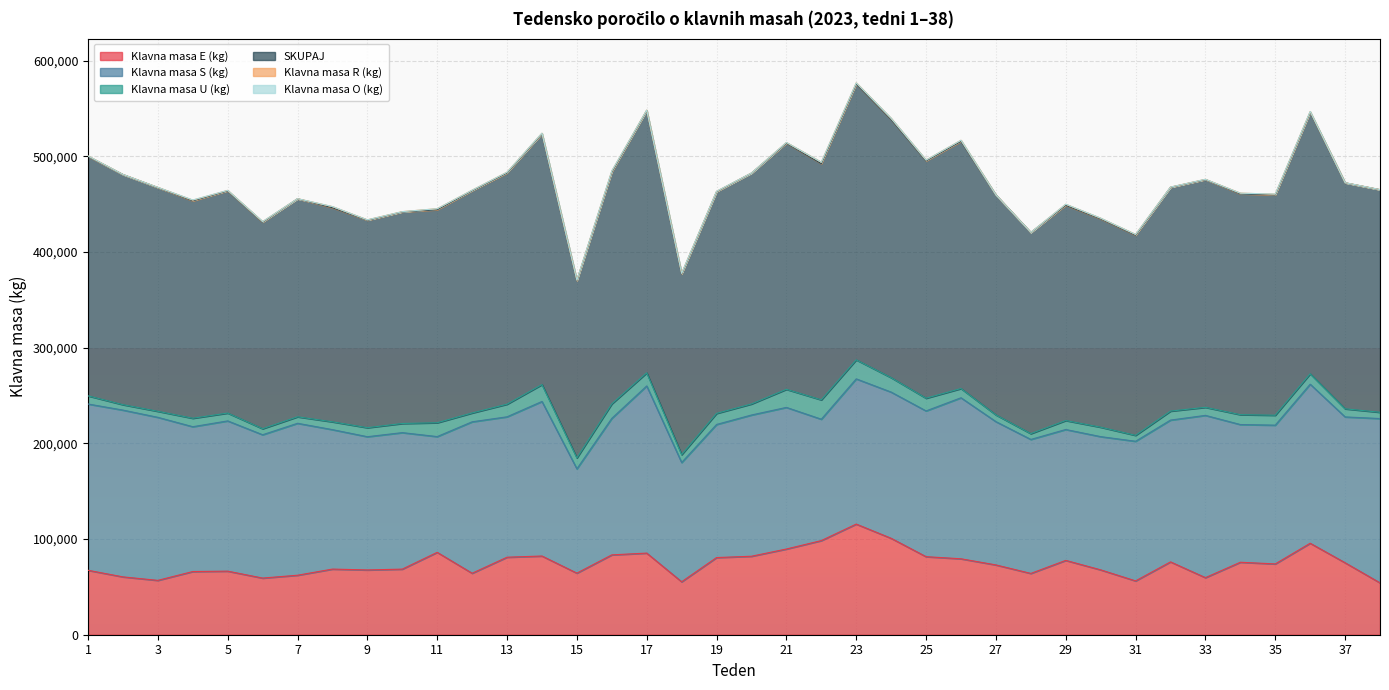

At which category is the sum across all series the highest?

23